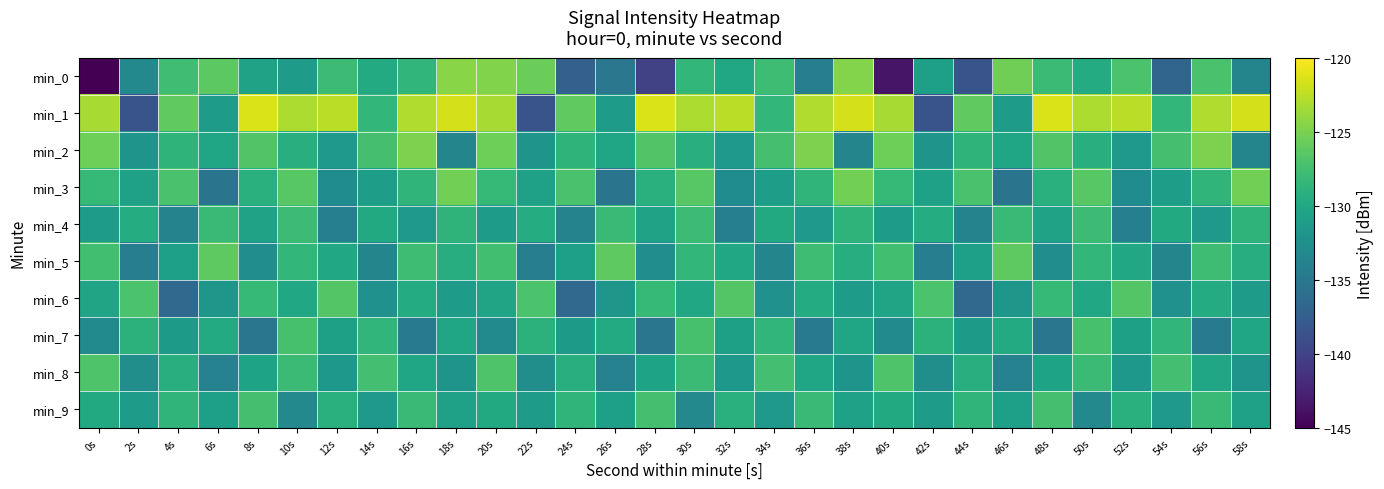

What is the total value across all series at 22s?

-1310.6